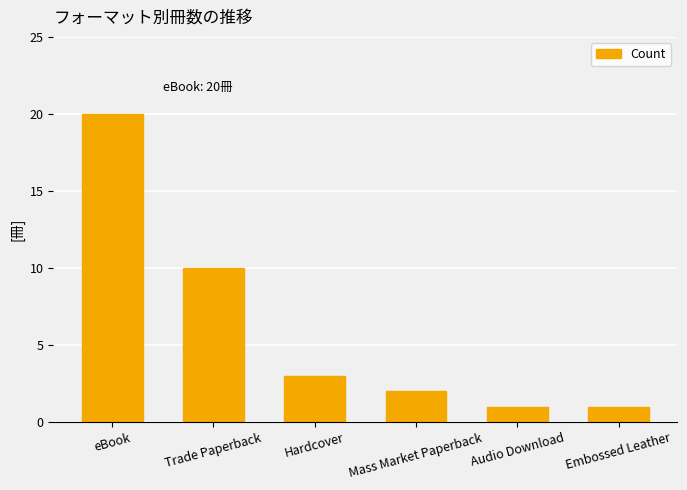

Between Trade Paperback and Mass Market Paperback, which is larger?

Trade Paperback